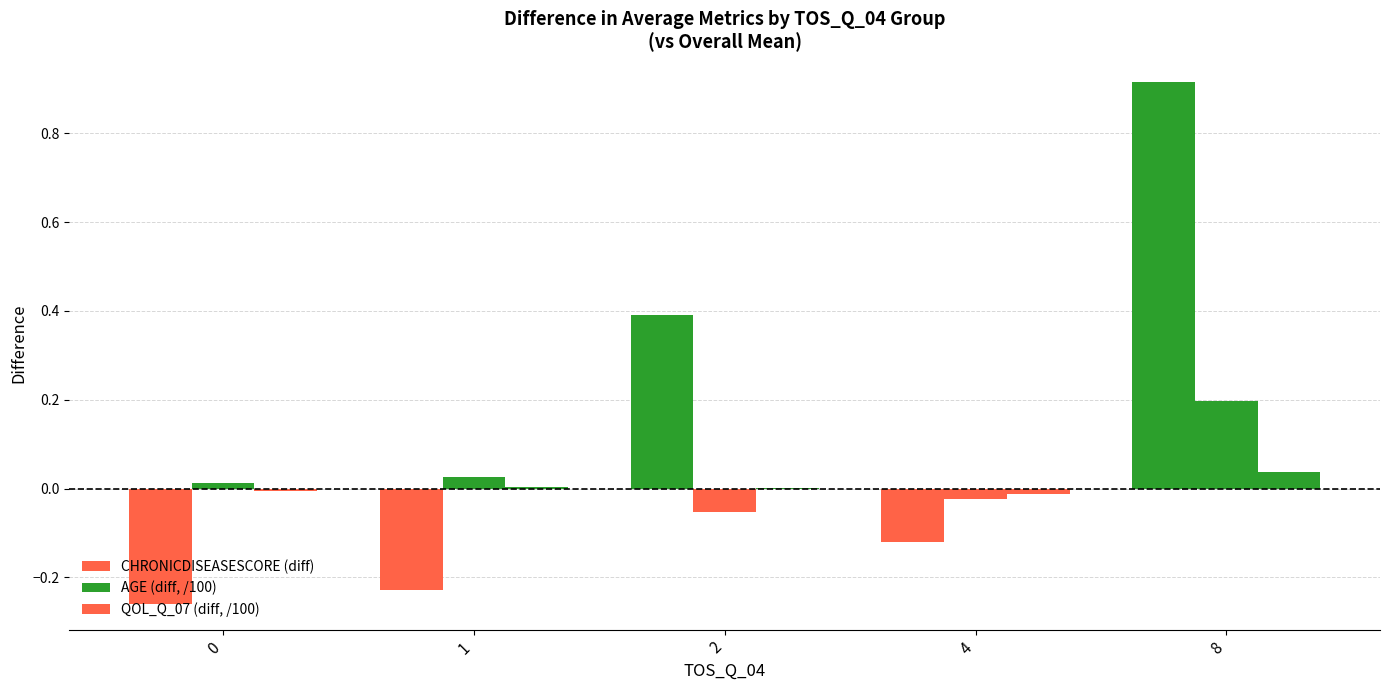

How many groups of bars are there?

5